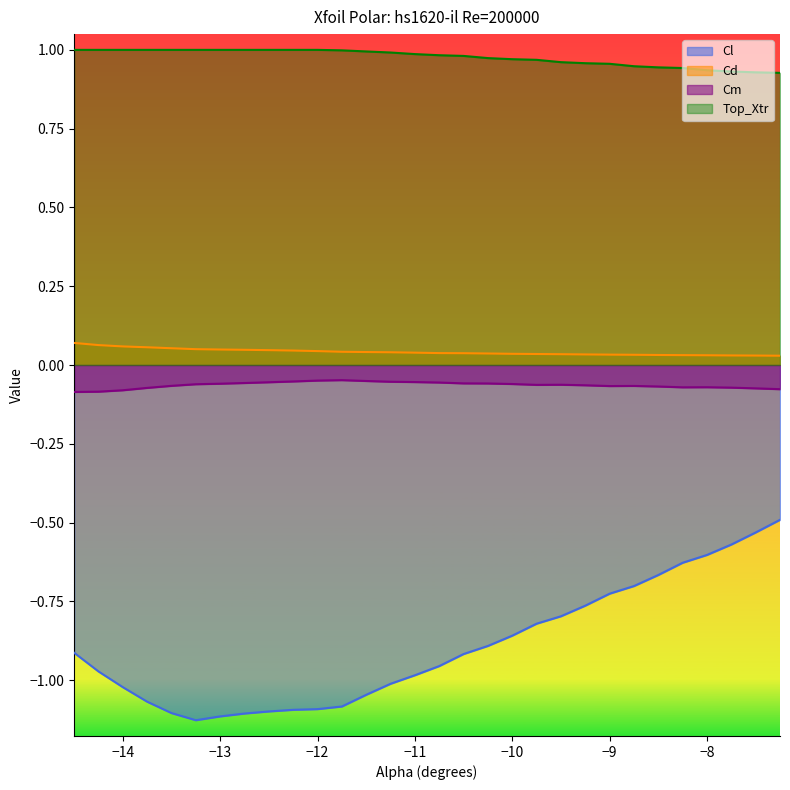

List the series in order of their peak value, highest first.

Top_Xtr, Cd, Cm, Cl